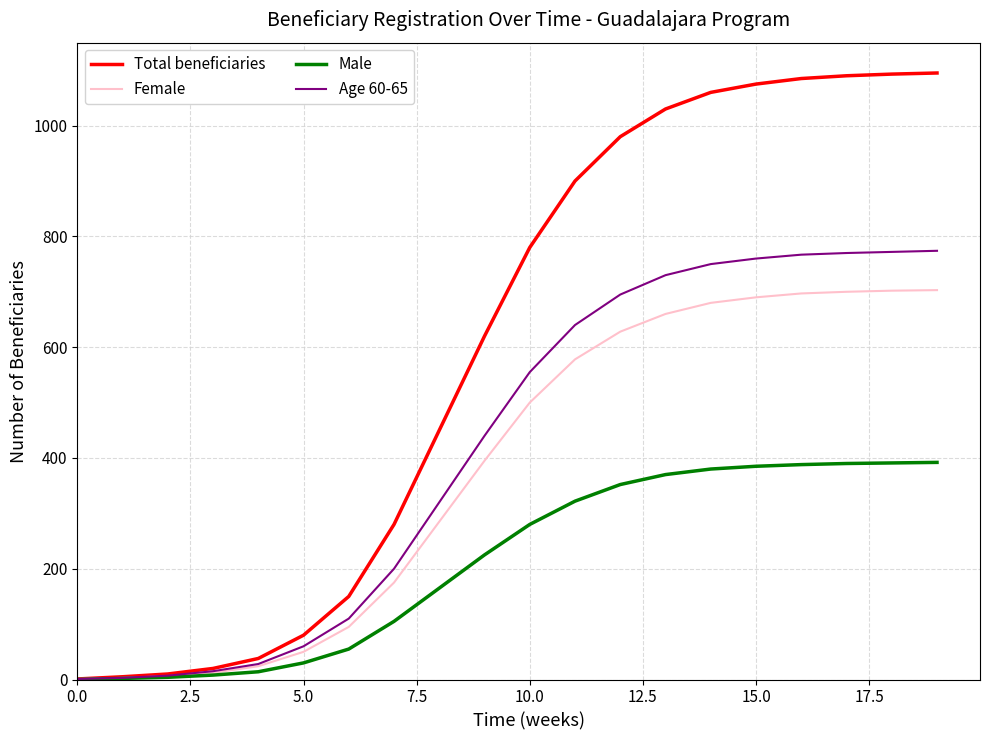

Which series has the widest spread of values?

Total beneficiaries